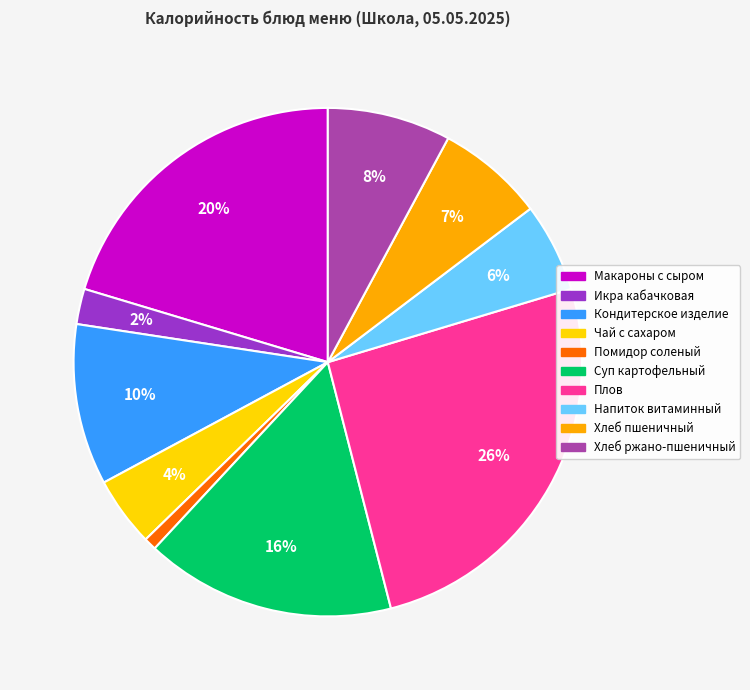

The Помидор соленый slice represents 11% of the pie. True or false?

False